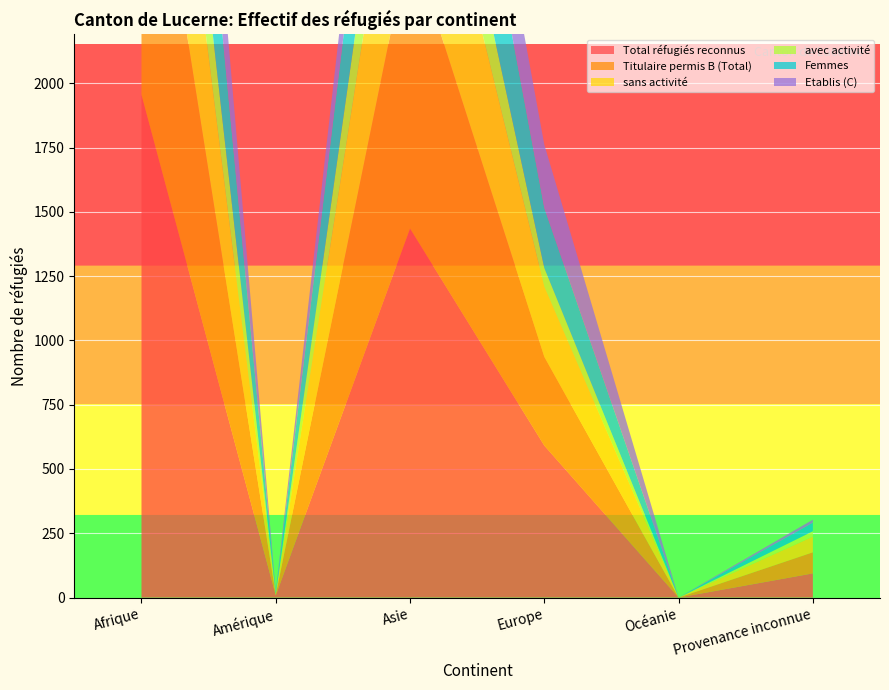

Reading right to left, list all the values displayed in this chart.

Total réfugiés reconnus: 94	0	591	1435	8	1955
Titulaire permis B (Total): 82	0	345	1129	3	1350
sans activité: 61	0	273	780	3	887
avec activité: 21	0	72	349	0	463
Femmes: 33	0	234	617	6	831
Etablis (C): 12	0	246	306	5	605